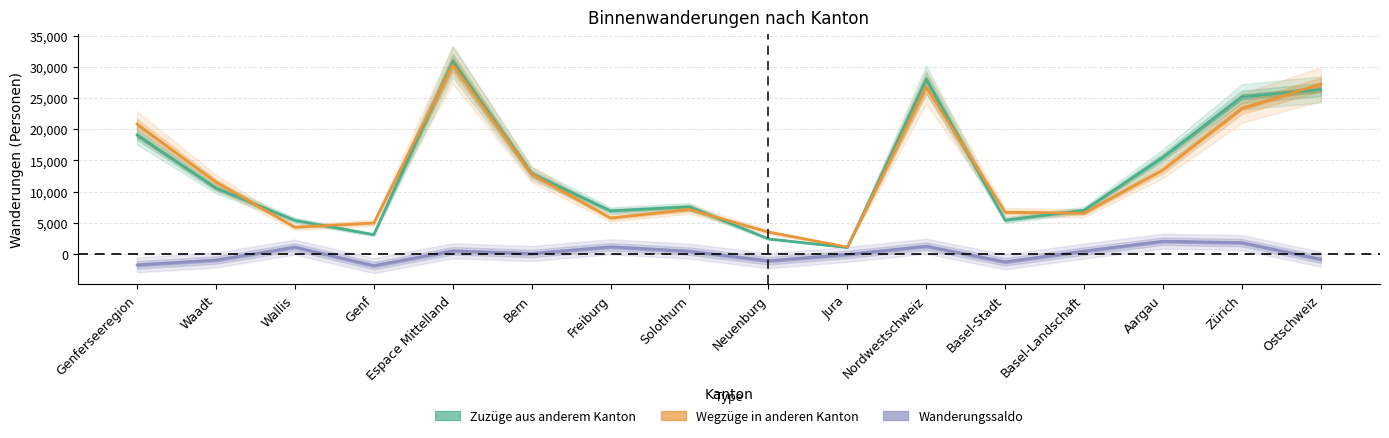

True or false: Wegzüge in anderen Kanton and Zuzüge aus anderem Kanton intersect in this chart.

True